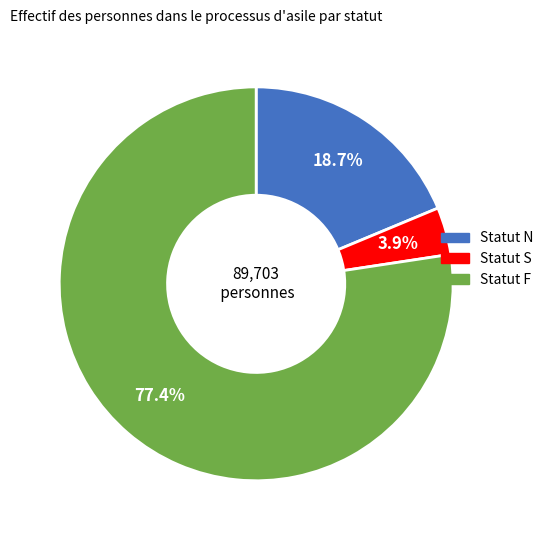

What is the largest slice in the pie chart?

Statut F